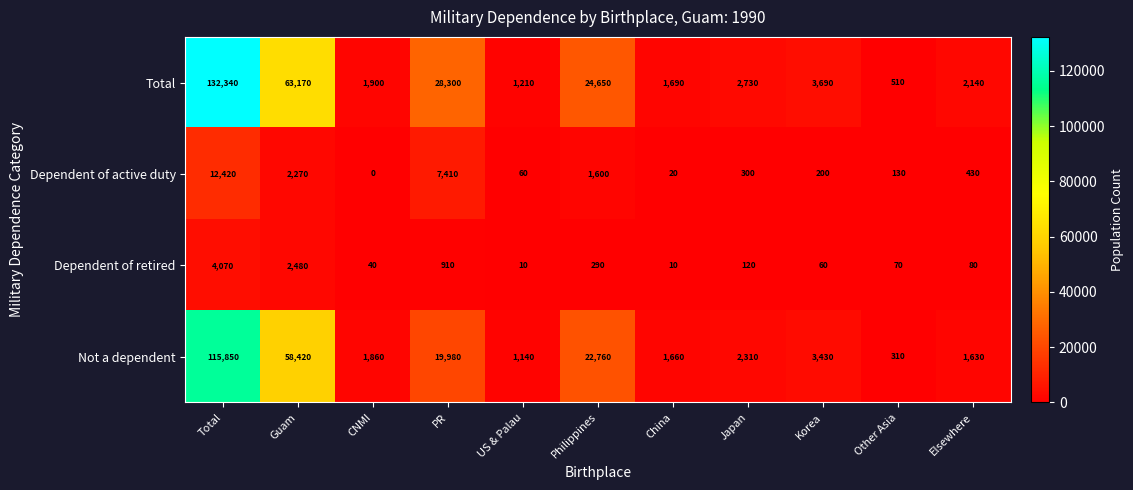

Which series has the widest spread of values?

Total